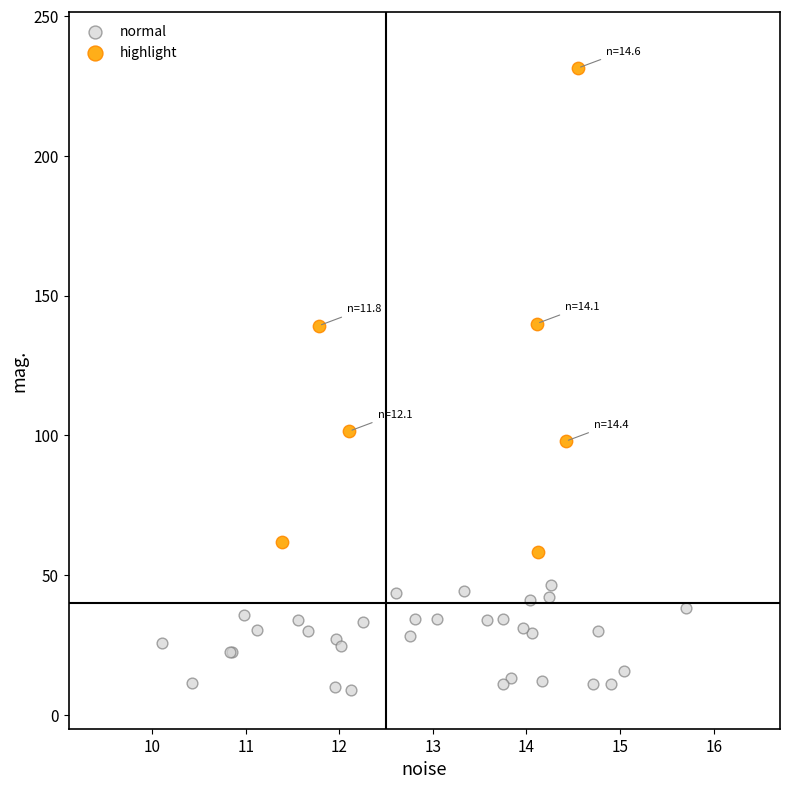

Which series contains the highest Y value?

highlight